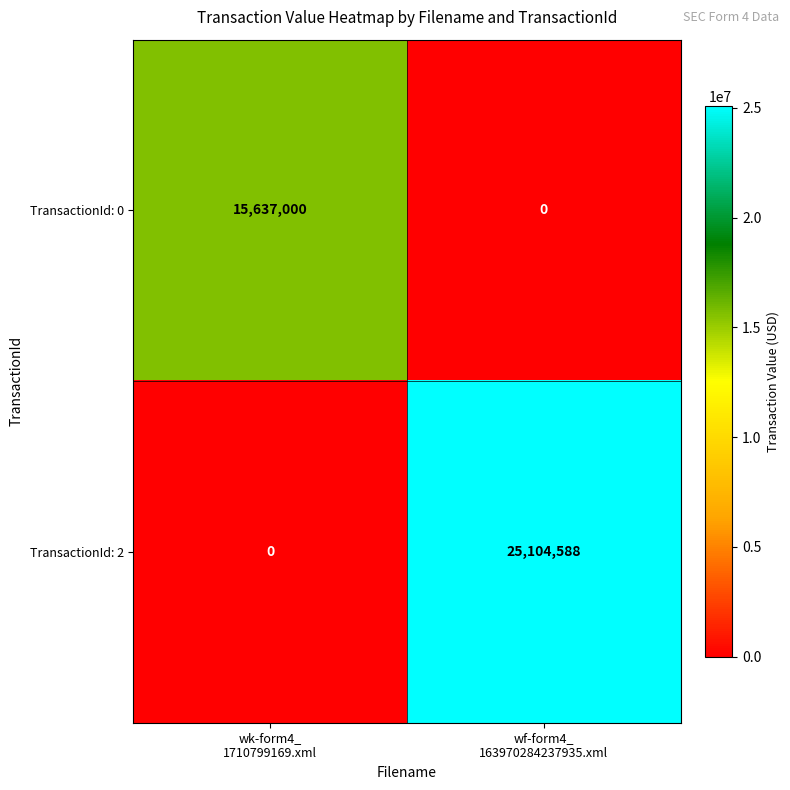

Which series has the largest total across all categories?

TransactionId: 2